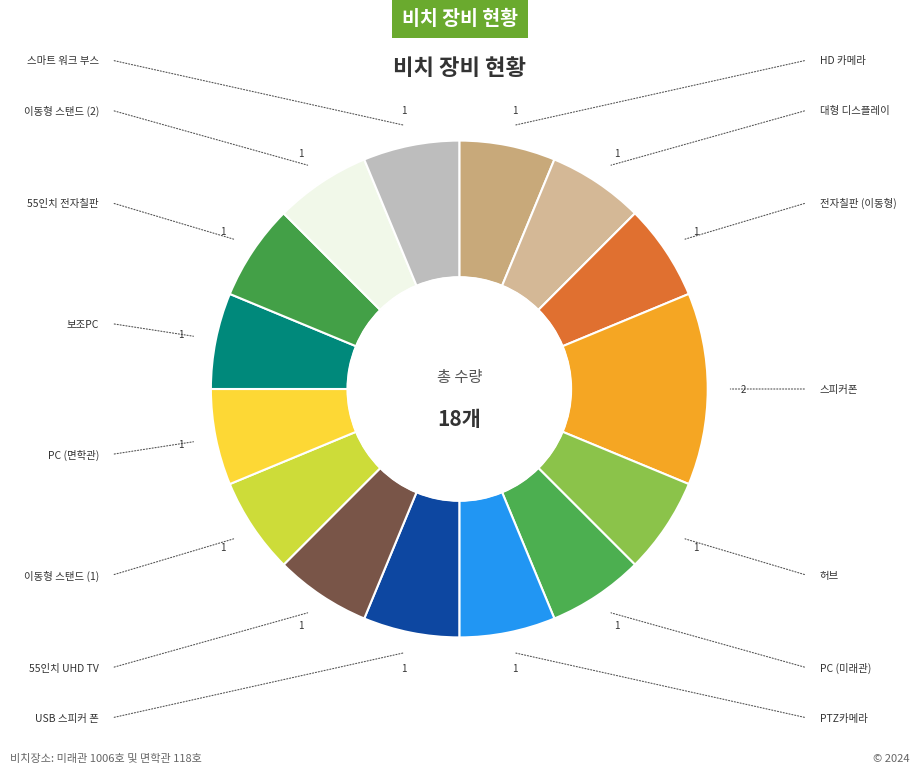

Does any single category account for the majority?

No